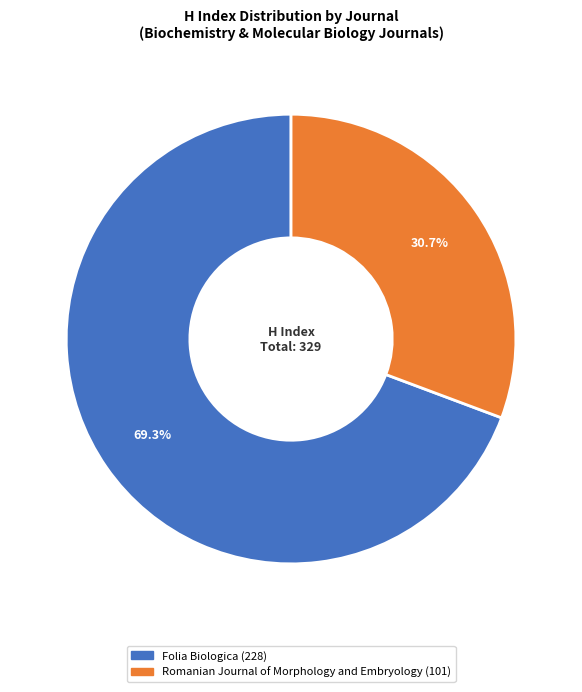

Is there a majority slice in this chart?

Yes